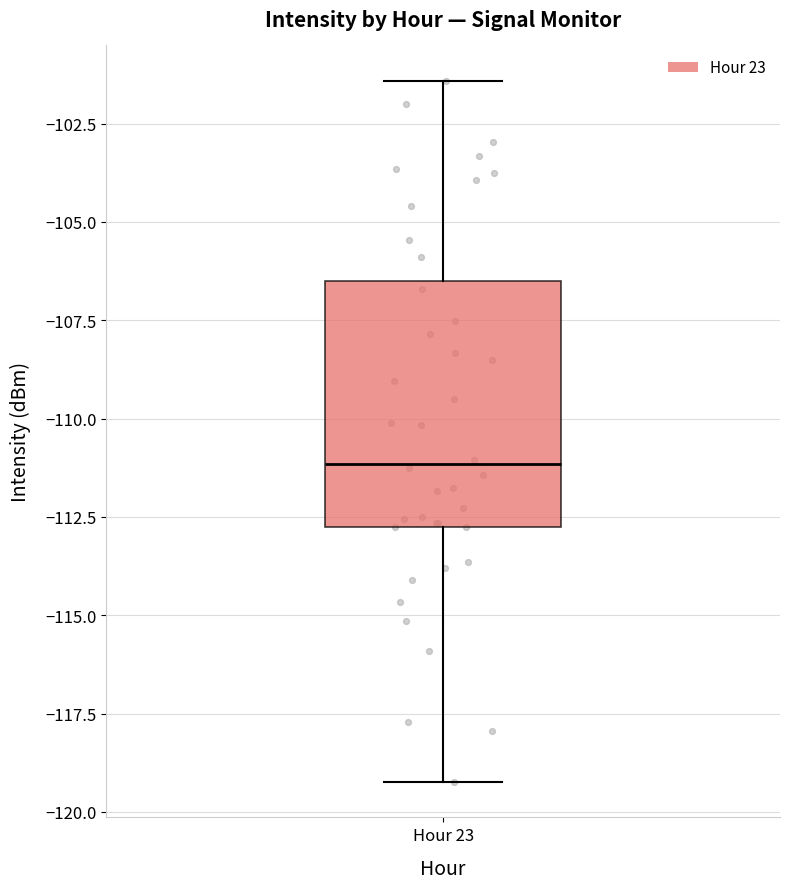

Where does the median line of the box for Hour 23 sit on the y-axis? The values are not printed on the chart, so give them approximately, as read against the axis.

-111.0